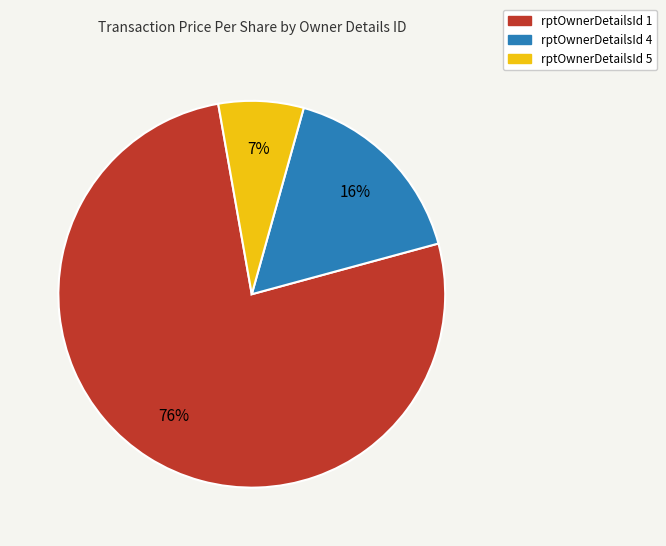

To the nearest percent, what is the average slice percentage?

33%